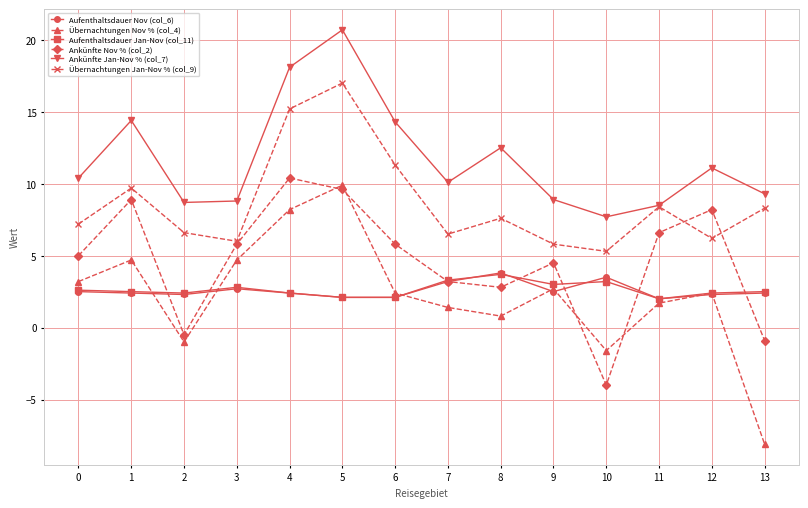

What is the lowest value of the Ankünfte Nov % (col_2) series?

-4.0